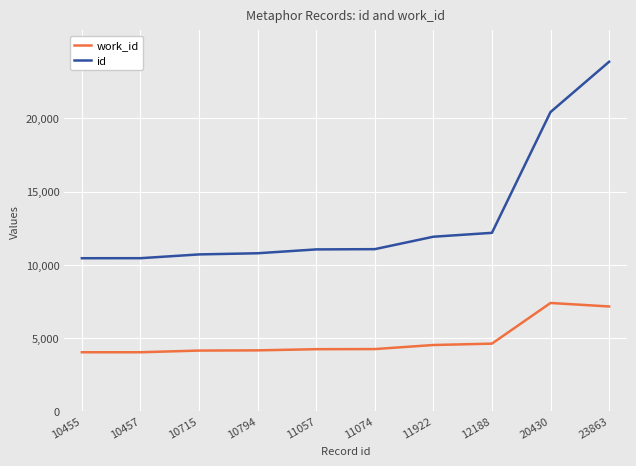

What is the sum of the work_id values at 11922 and 11057?

8779